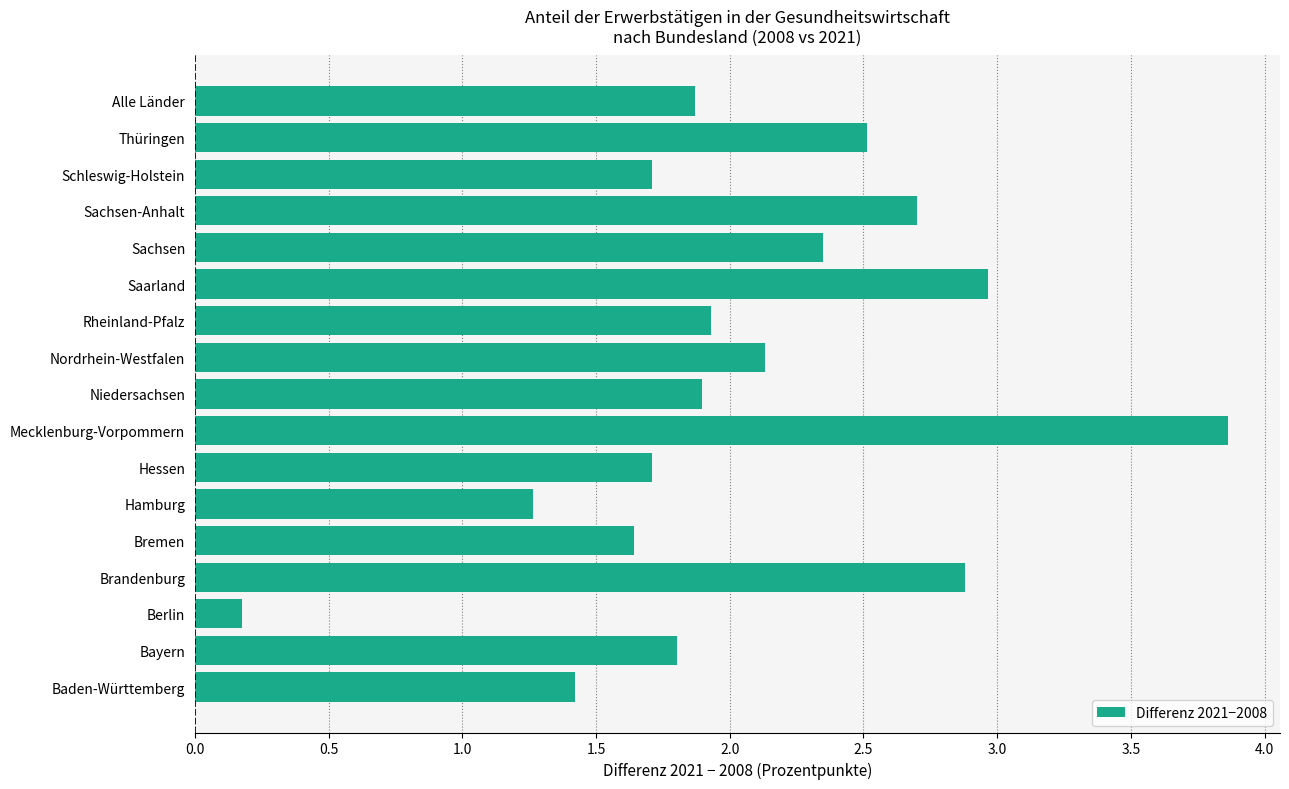

What value does the data have at Thüringen?

2.5